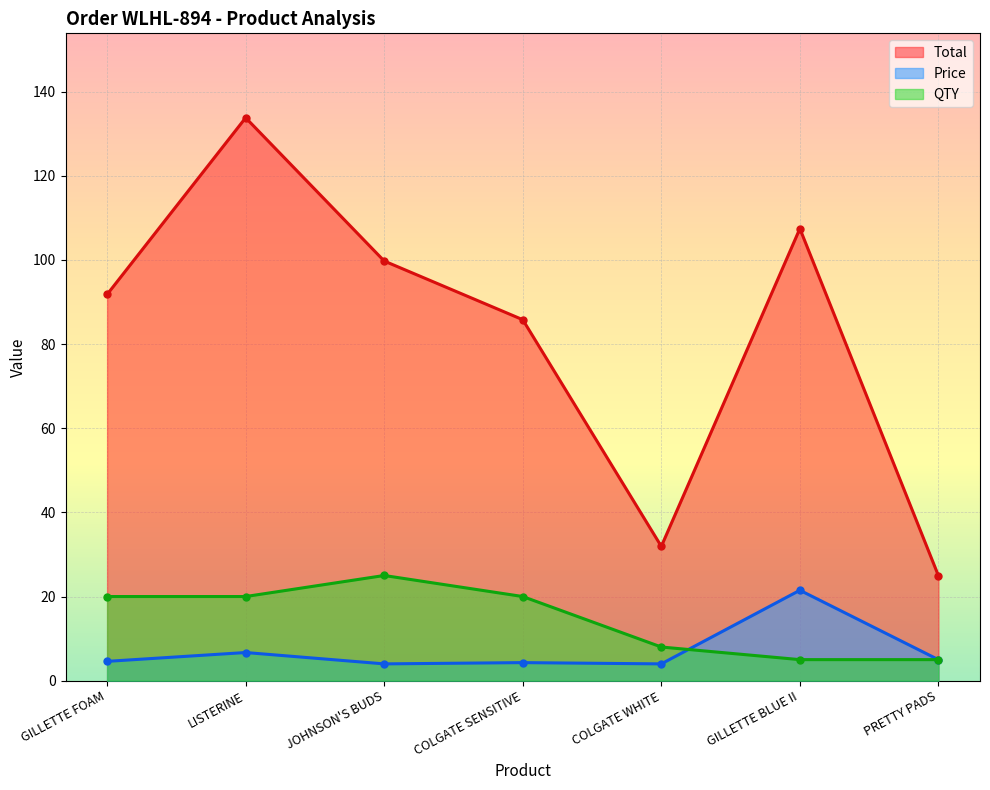

True or false: QTY and Total intersect in this chart.

False